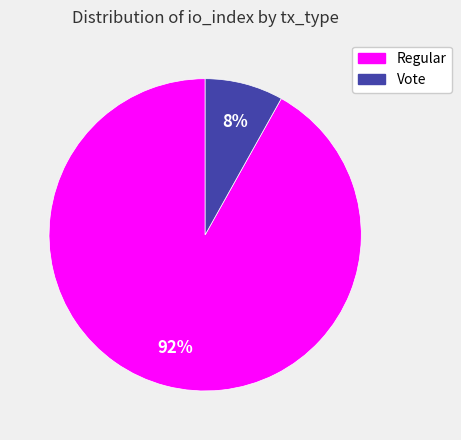

Count the number of slices in the pie.

2